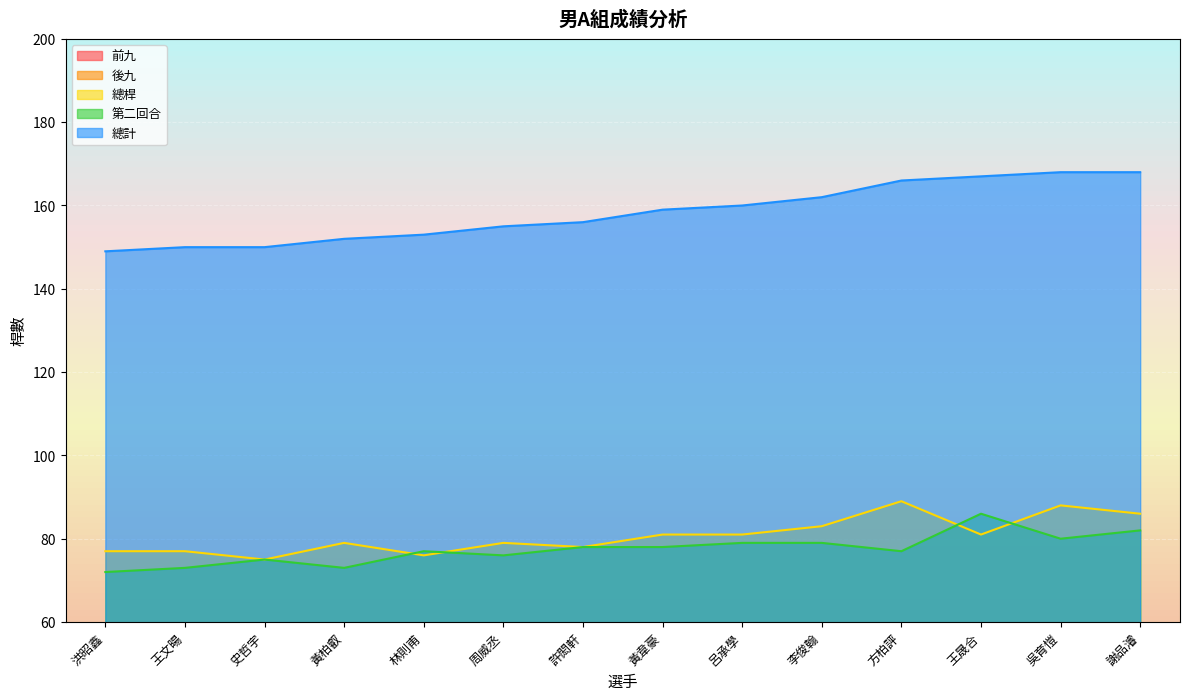

Rank the series by their maximum value, from lowest to highest.

後九, 前九, 第二回合, 總桿, 總計